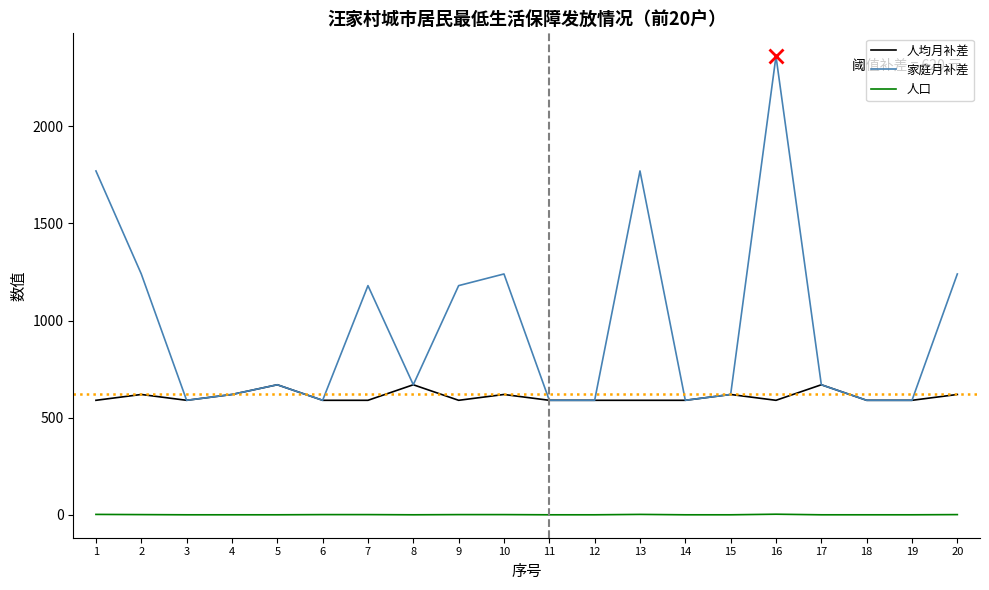

What is the sum of the 家庭月补差 values at 17 and 20?

1910